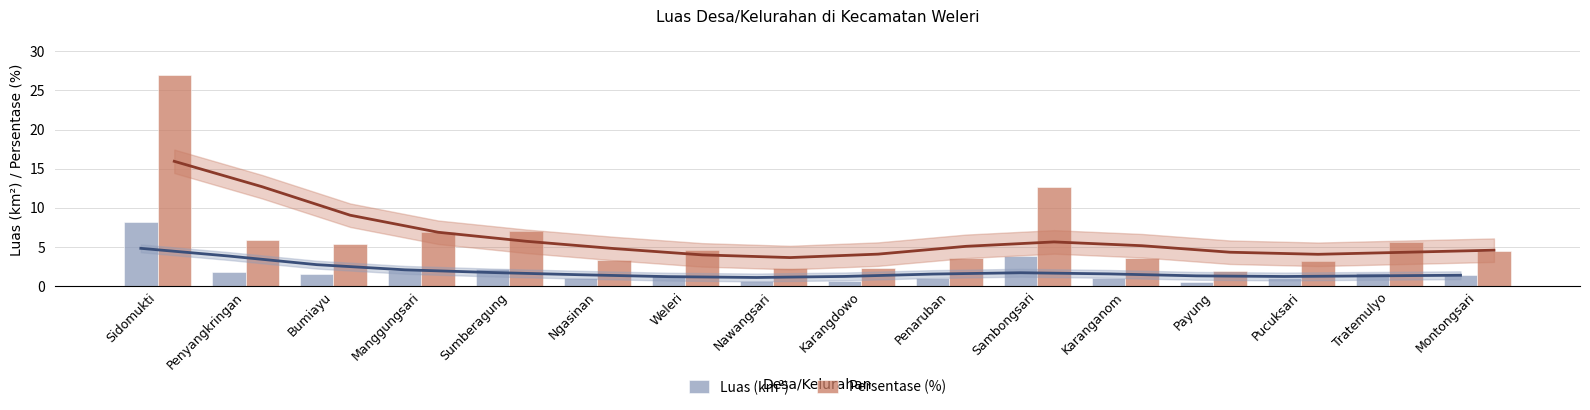

Between Pucuksari and Tratemulyo, which is larger?

Tratemulyo